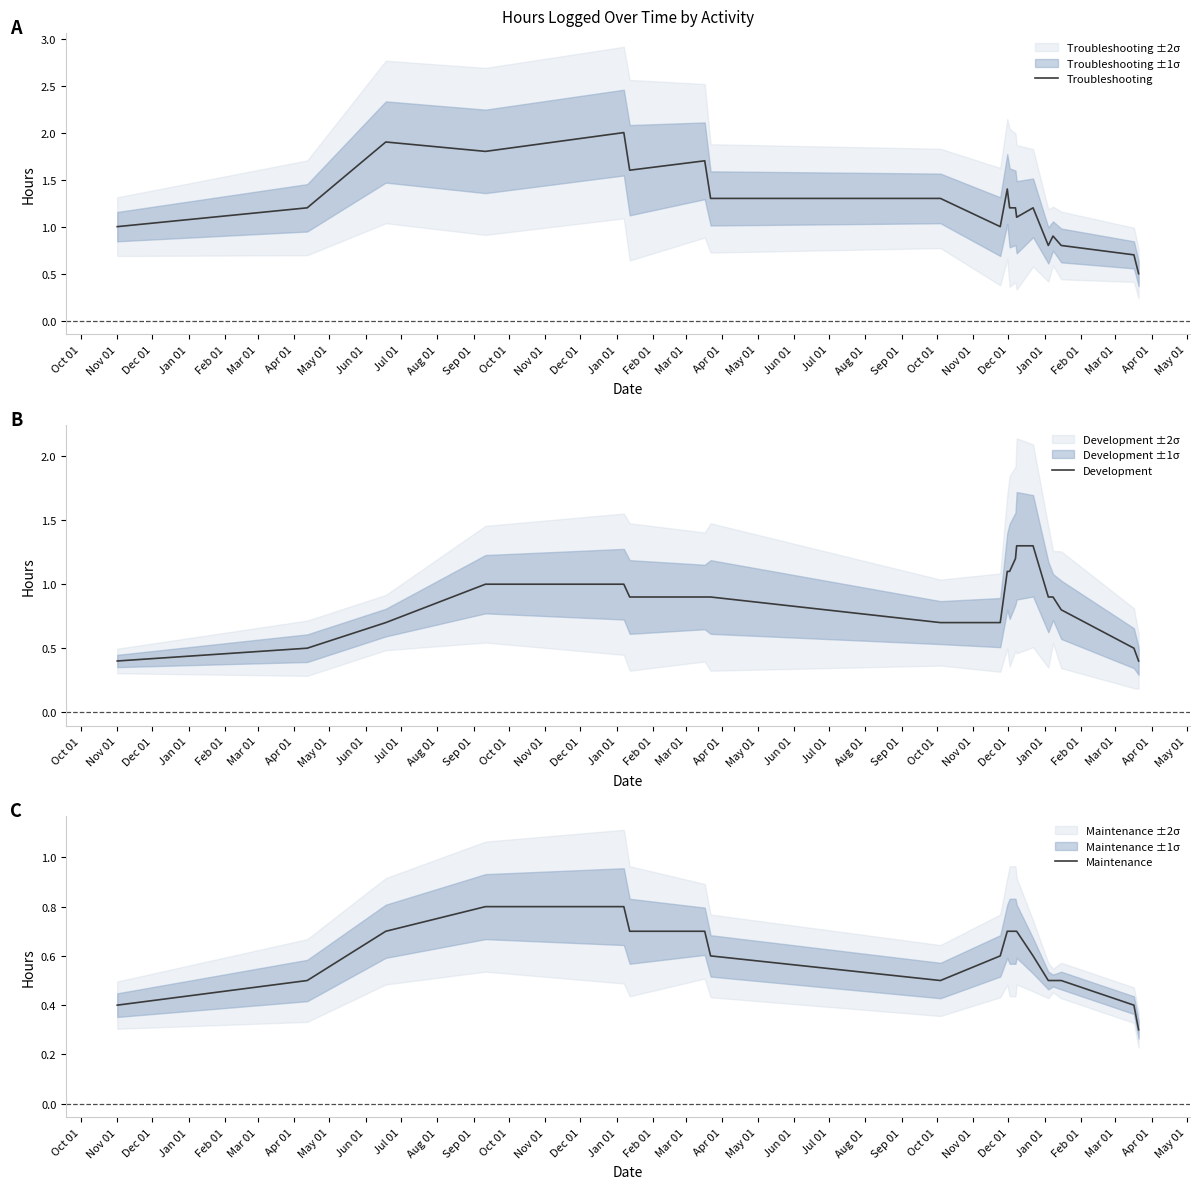

What is the highest value of the Development series?

1.3